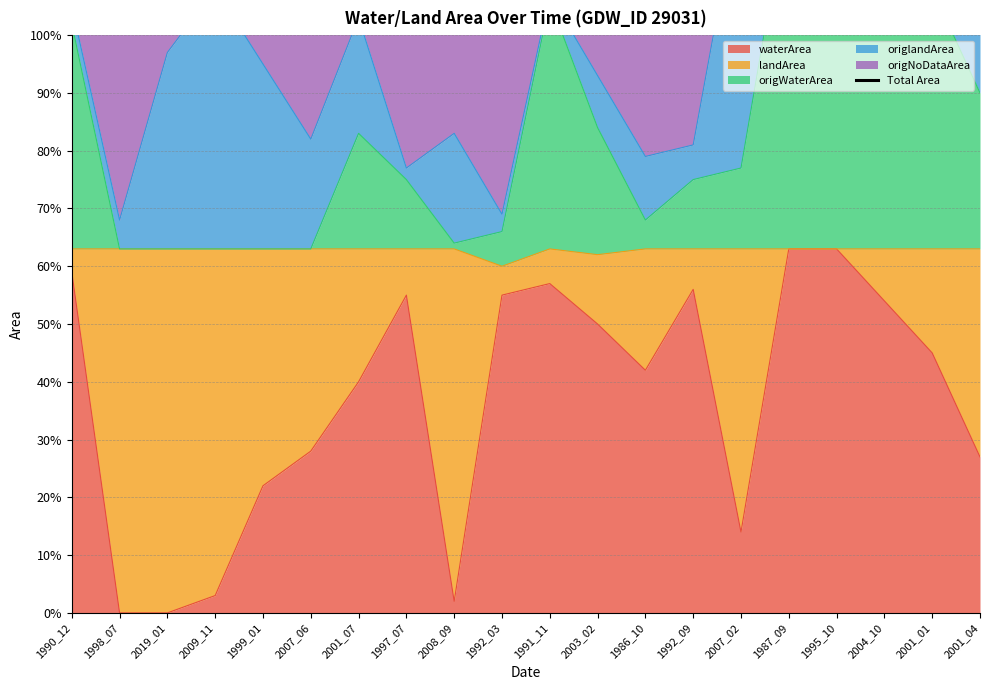

What position from the right is 2008_09?

12